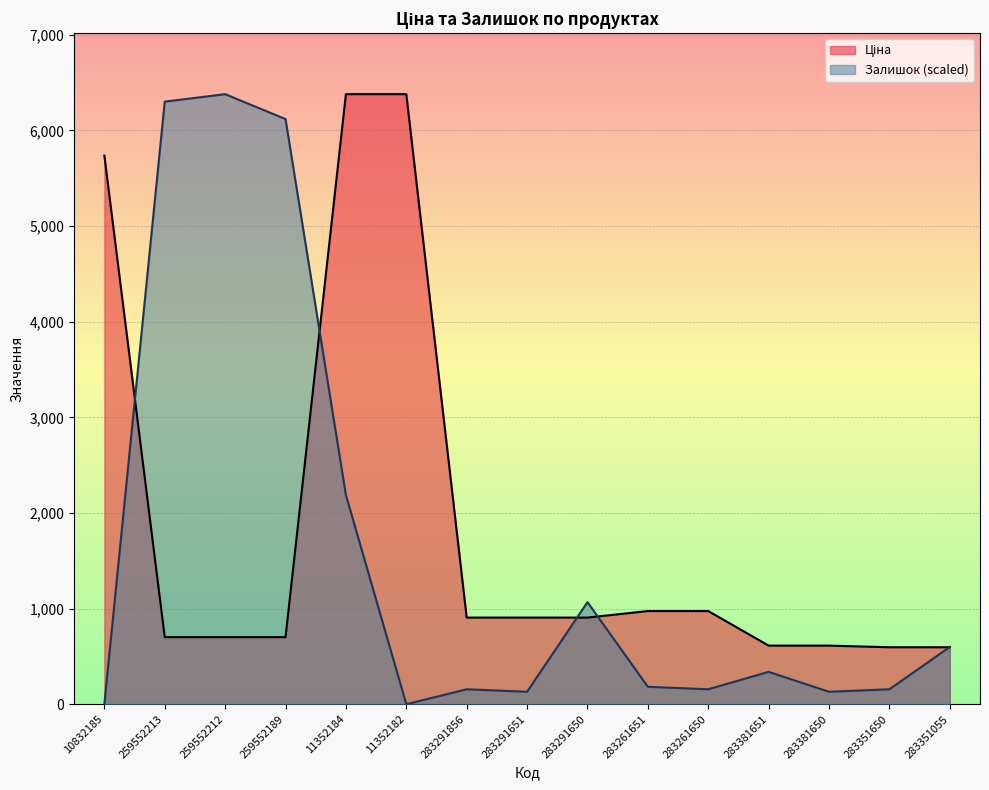

After their last crossing, which series has the higher values: Залишок or Ціна?

Залишок